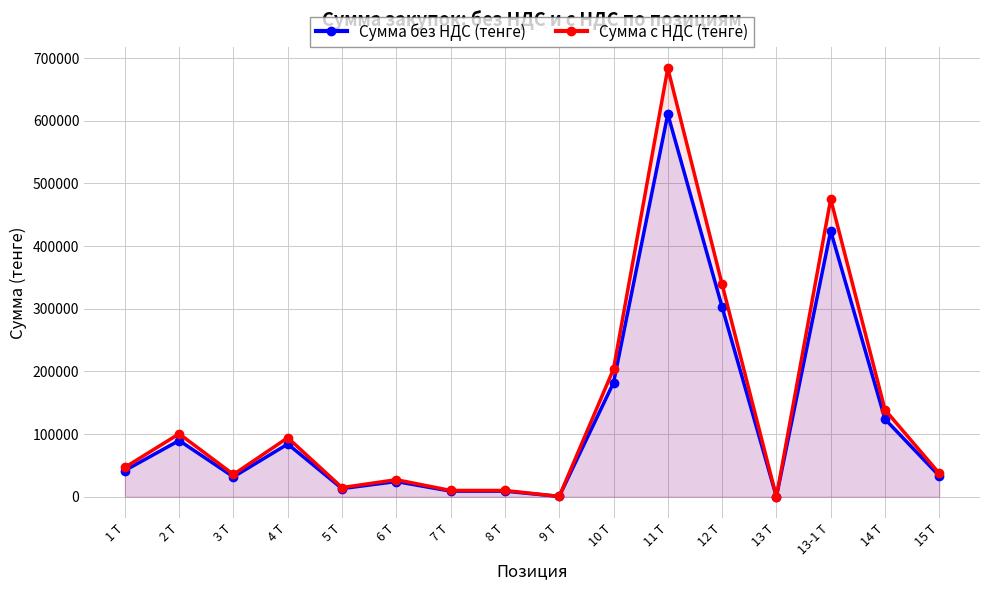

Which has a higher value, 9 Т or 15 Т?

15 Т